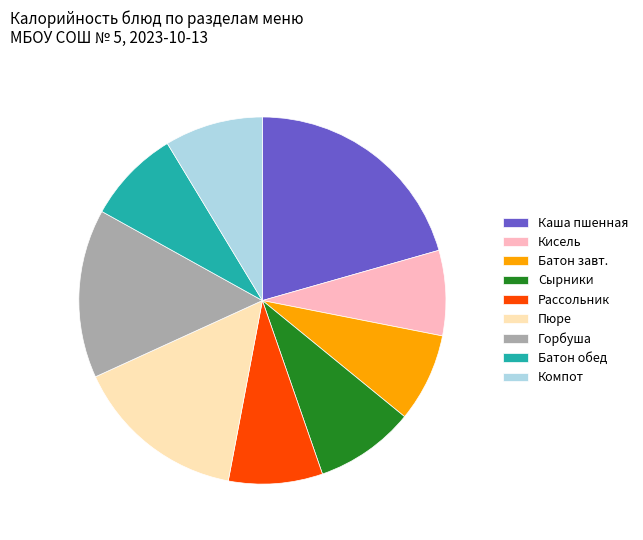

Between Кисель and Батон обед, which is larger?

Батон обед